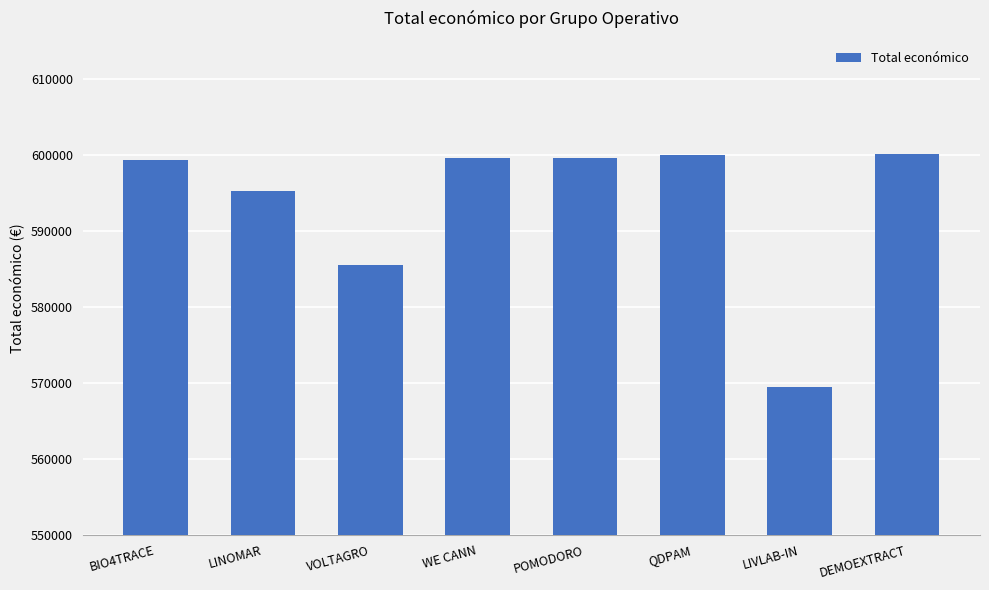

What is the sum of the values at LINOMAR and POMODORO?

1194713